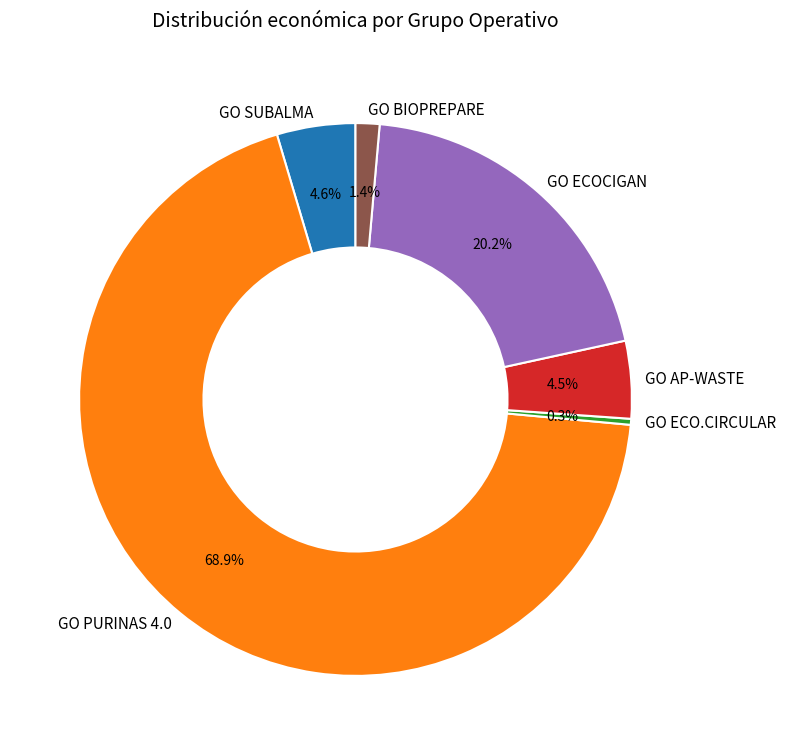

Between GO SUBALMA and GO PURINAS 4.0, which is larger?

GO PURINAS 4.0